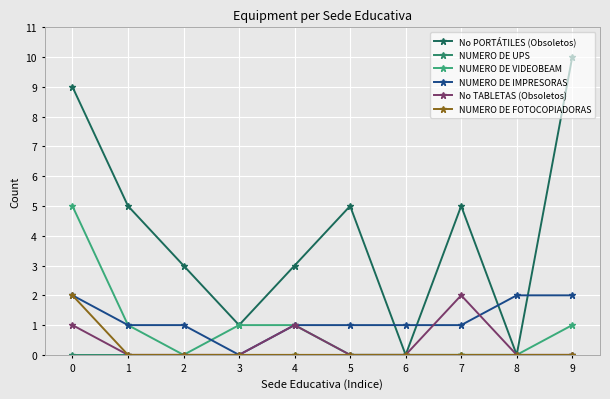

What value does the NUMERO DE VIDEOBEAM series have at 9?

1